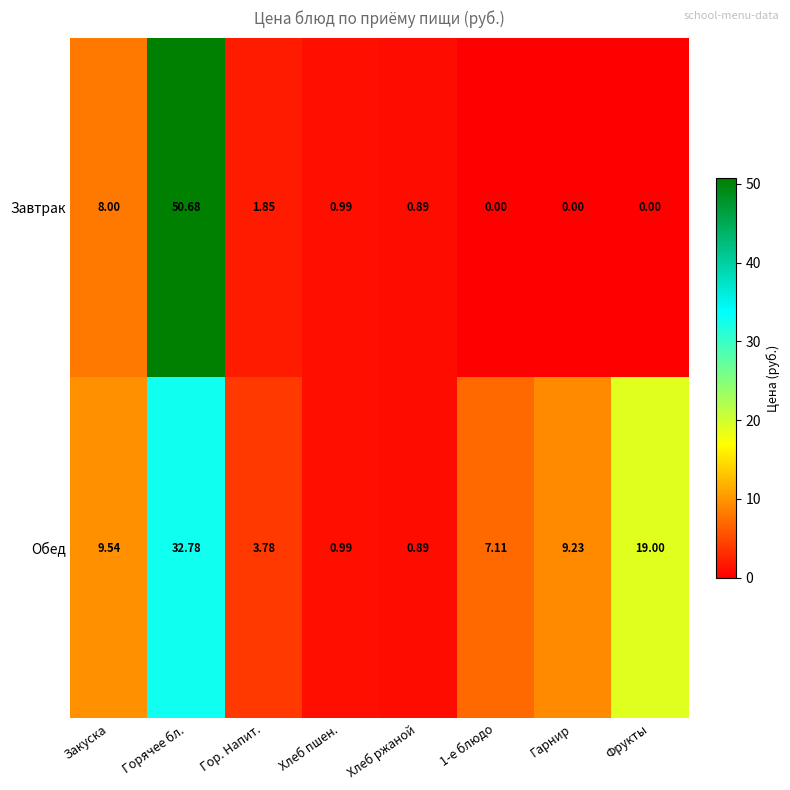

Which series changed the most between Закуска and Фрукты?

Обед